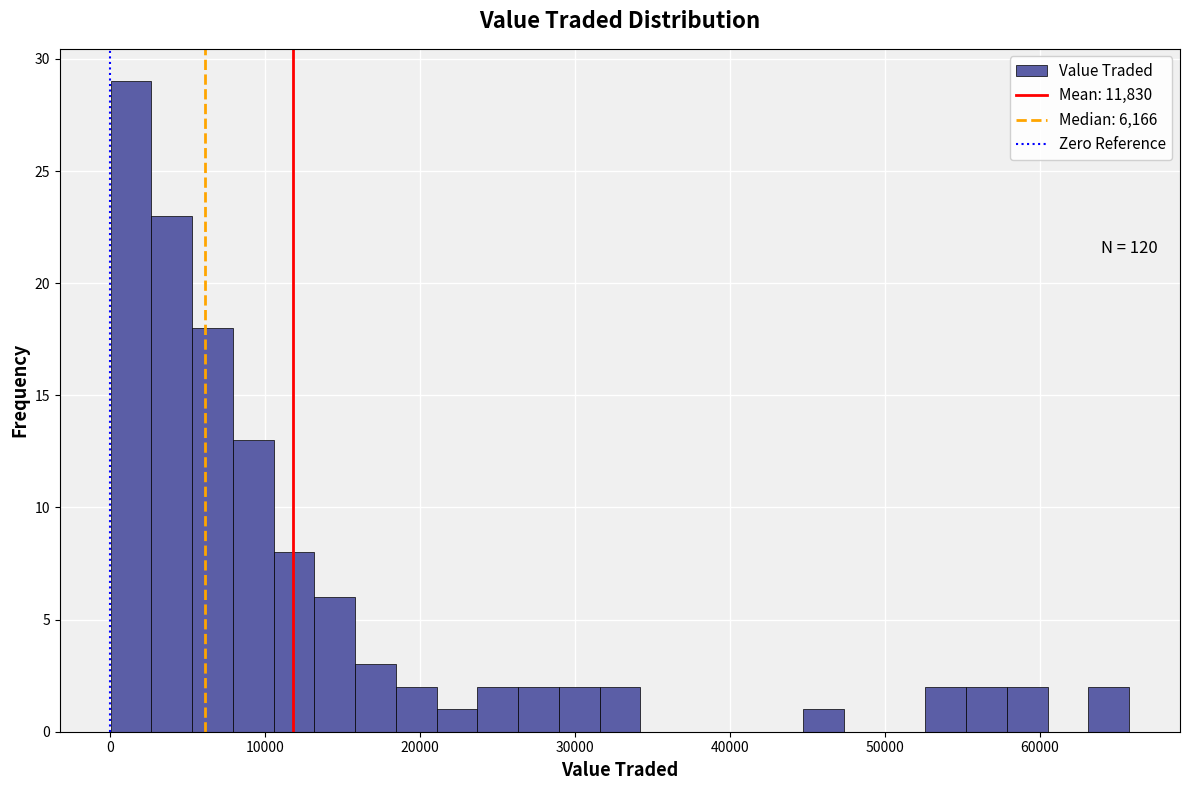

Around what value on the x-axis is the tallest bar? Give the approximate position of its centre, as read against the axis.

1000